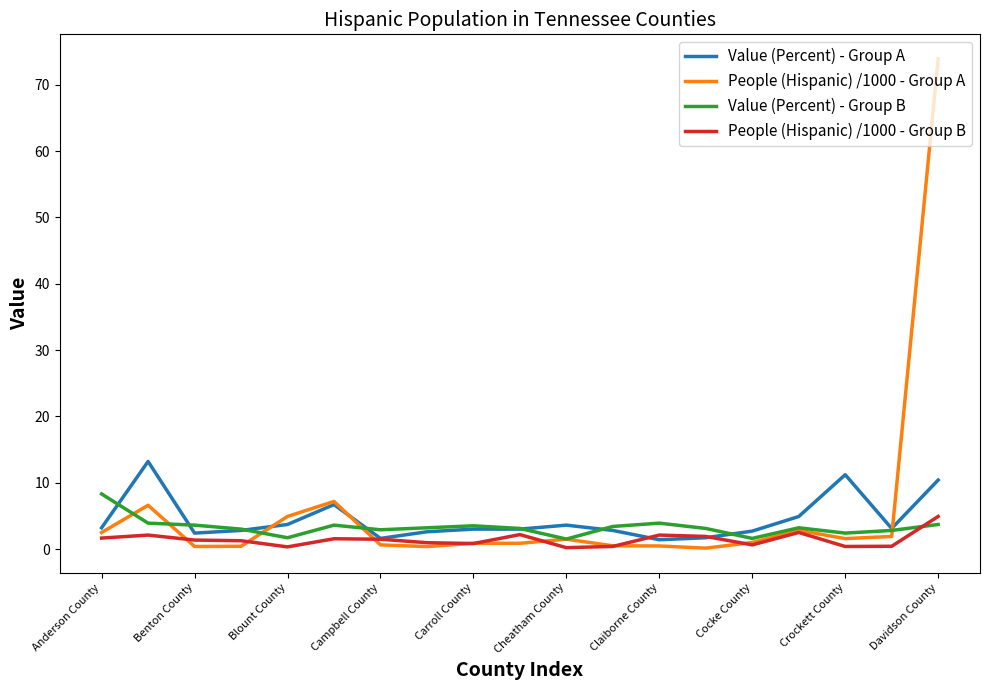

What is the highest value of the People (Hispanic) /1000 - Group B series?

4.9